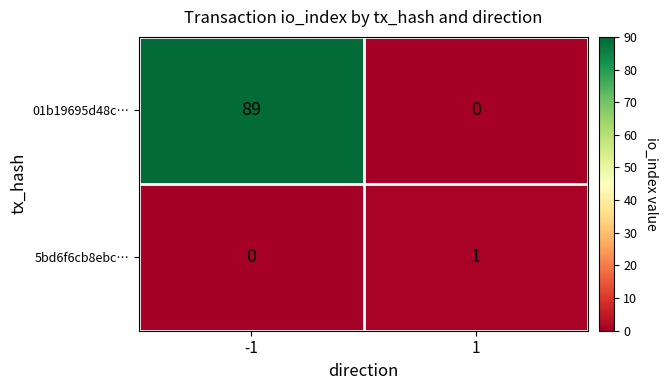

How many positive values does the 01b19695d48c… series have?

1